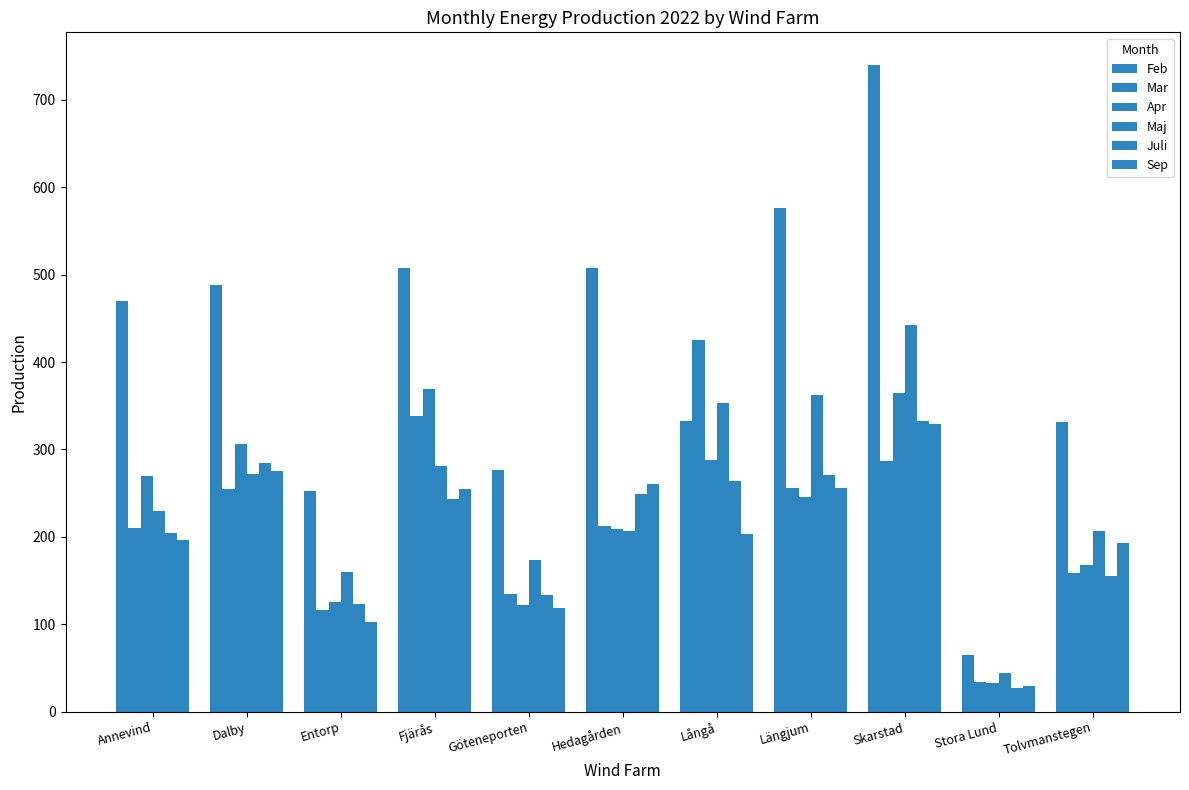

Reading left to right, transcribe all the data shown in this chart.

Feb: 470.0	488.0	252.0	507.4	276.1	508.0	333.0	576.0	740.0	65.0	331.0
Mar: 210.0	255.0	116.0	338.2	135.0	212.0	425.0	255.9	287.0	34.1	158.6
Apr: 270.0	306.0	126.0	368.6	122.1	209.0	288.0	246.1	365.0	32.9	168.4
Maj: 230.0	272.0	160.0	280.7	173.9	207.0	353.0	362.8	442.0	44.3	207.1
Juli: 204.0	285.0	123.0	243.3	133.8	249.0	264.0	270.7	333.0	27.7	155.3
Sep: 197.0	275.0	103.0	255.0	118.4	261.0	203.0	256.4	329.0	29.9	192.7